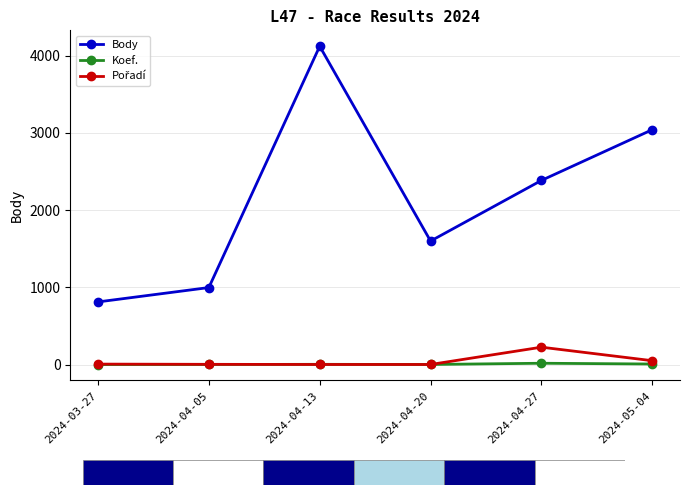

True or false: Koef. and Body cross at least once.

False